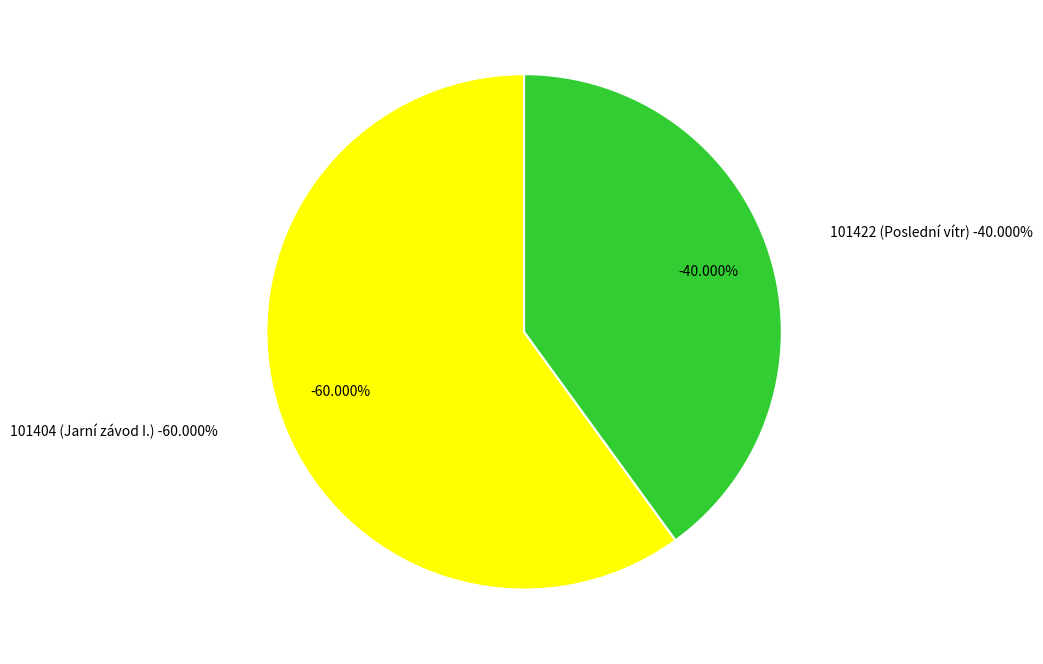

What is the smallest slice in the pie chart?

101422 (Poslední vítr)